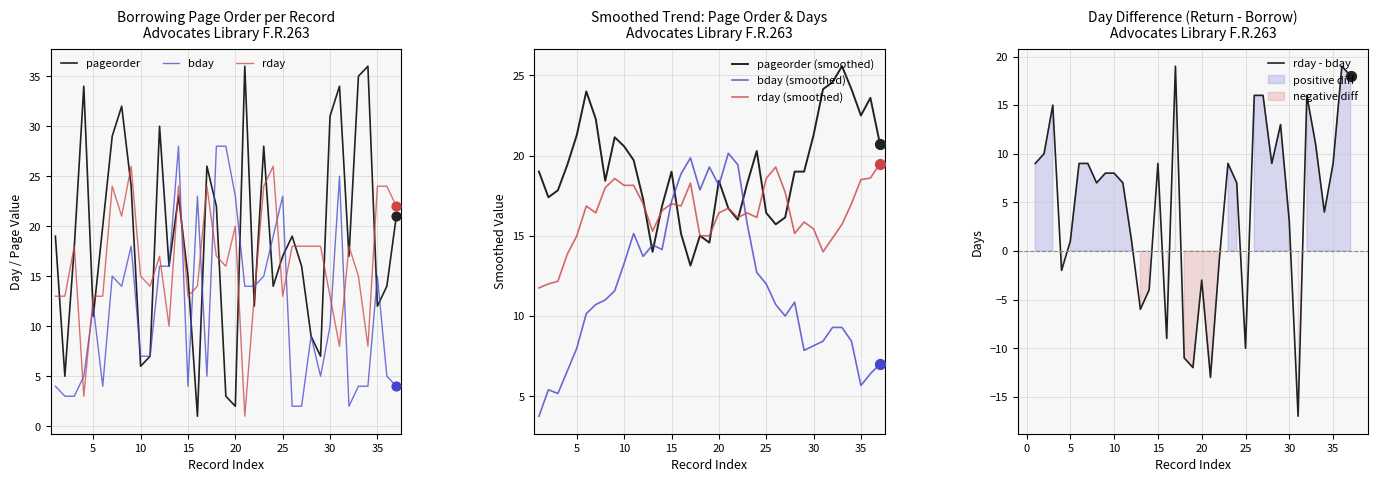

At how many categories does at least one series exceed 35?

2